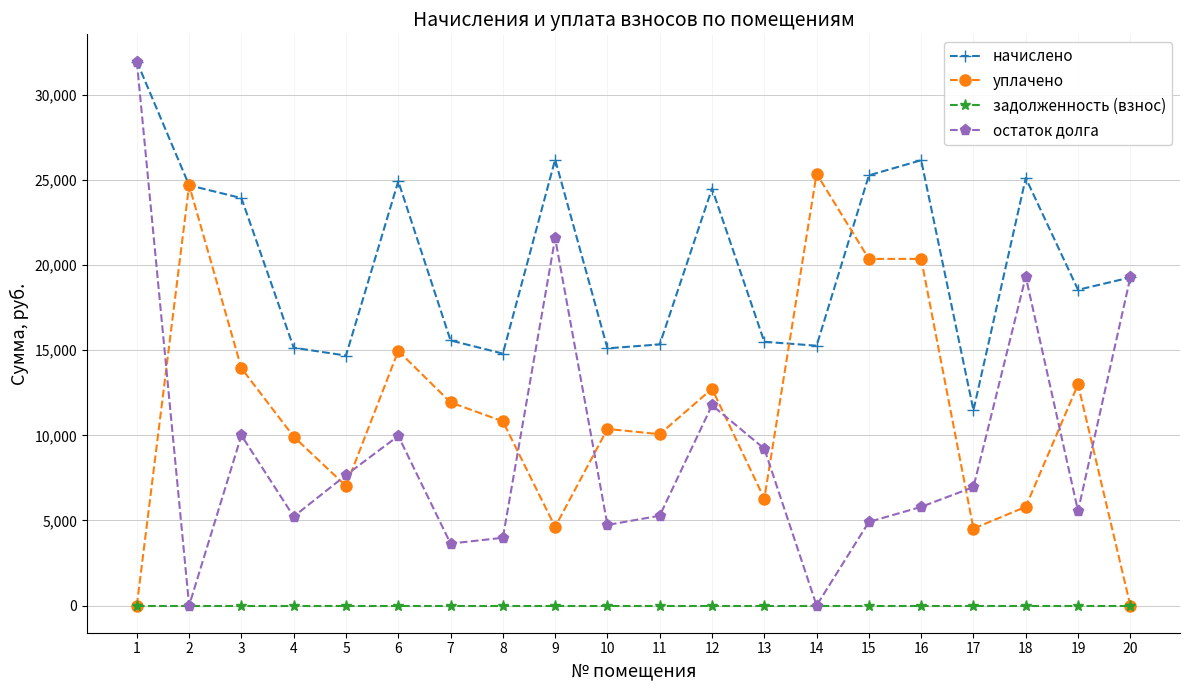

At which label is начислено closest to 21723?

3